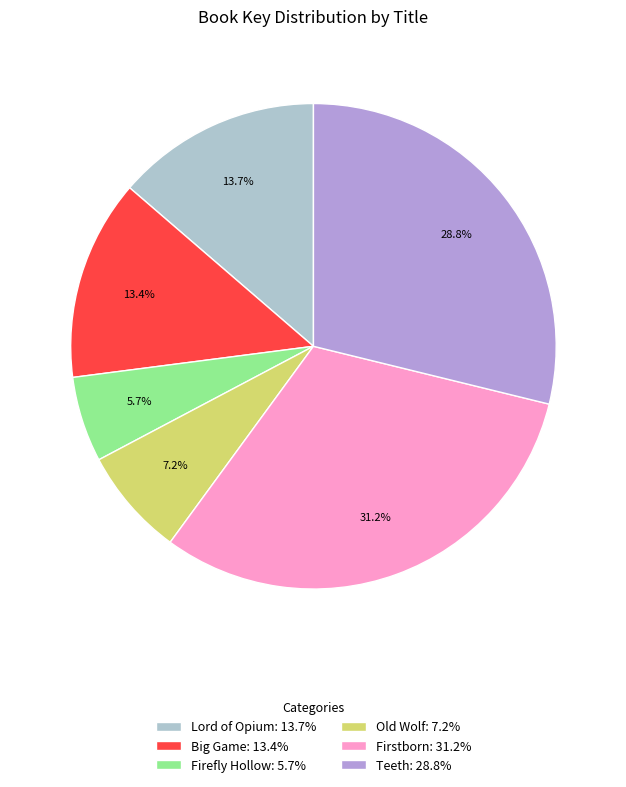

Between Old Wolf: 7.2% and Firstborn: 31.2%, which is larger?

Firstborn: 31.2%